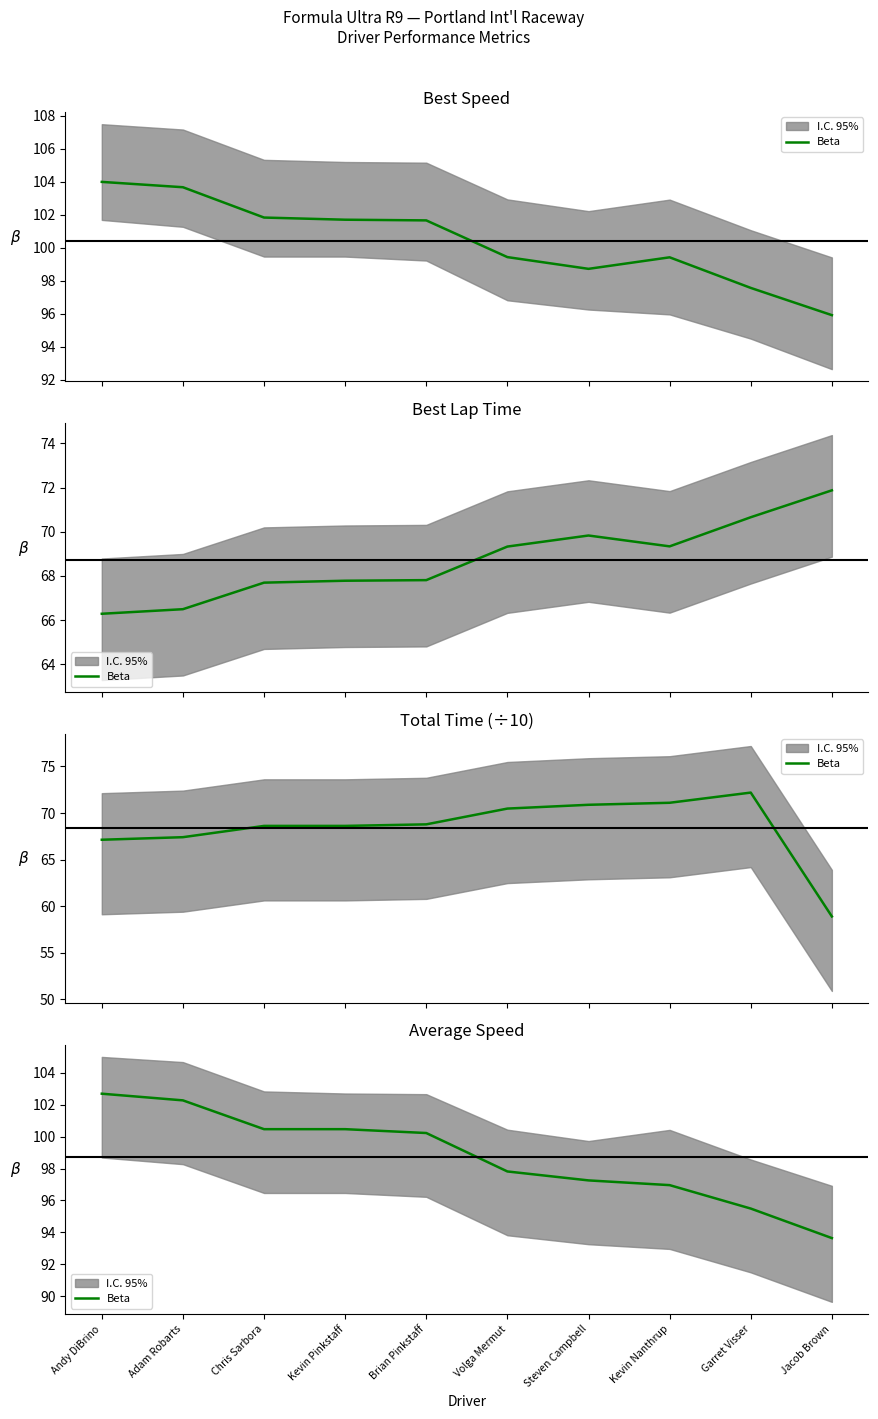

List the labels in order of value, largest first.

Andy DiBrino, Adam Robarts, Chris Sarbora, Kevin Pinkstaff, Brian Pinkstaff, Volga Mermut, Steven Campbell, Kevin Nanthrup, Garret Visser, Jacob Brown